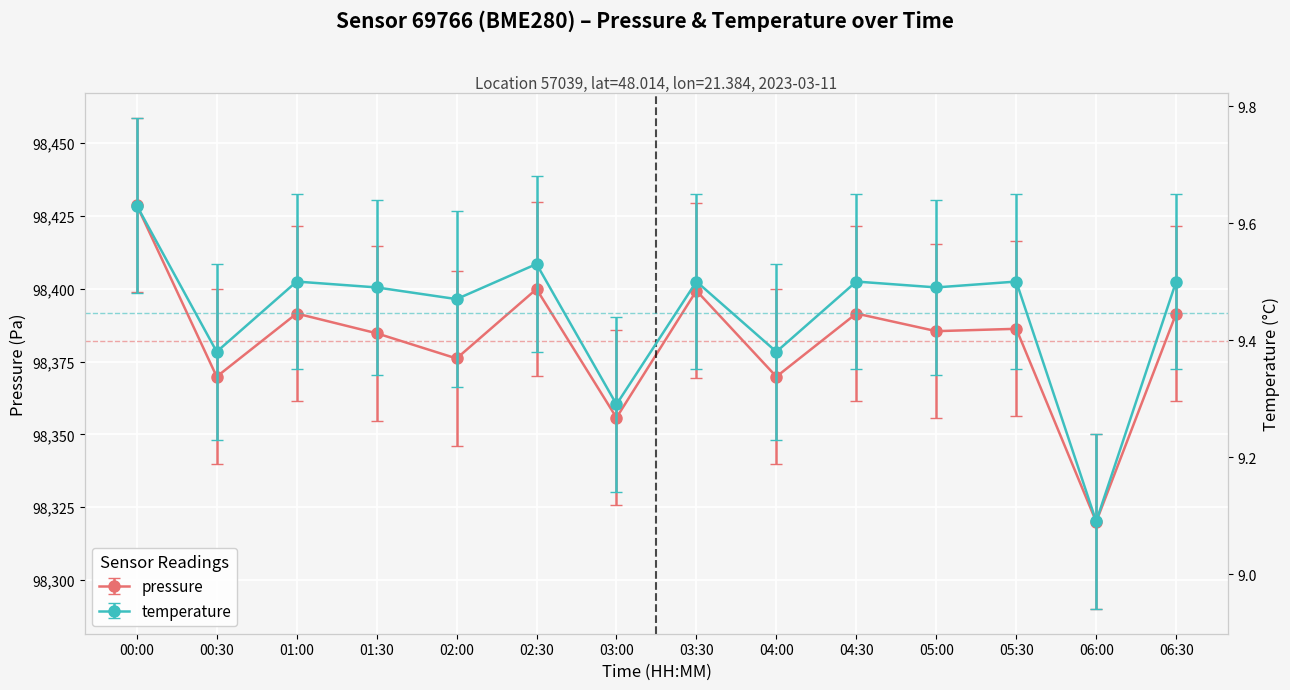

Reading left to right, extract all data points from this chart.

pressure: 00:00=98428.8	00:30=98369.8	01:00=98391.5	01:30=98384.7	02:00=98376.1	02:30=98399.9	03:00=98355.7	03:30=98399.3	04:00=98369.8	04:30=98391.5	05:00=98385.4	05:30=98386.2	06:00=98319.9	06:30=98391.5
temperature: 00:00=9.6	00:30=9.4	01:00=9.5	01:30=9.5	02:00=9.5	02:30=9.5	03:00=9.3	03:30=9.5	04:00=9.4	04:30=9.5	05:00=9.5	05:30=9.5	06:00=9.1	06:30=9.5